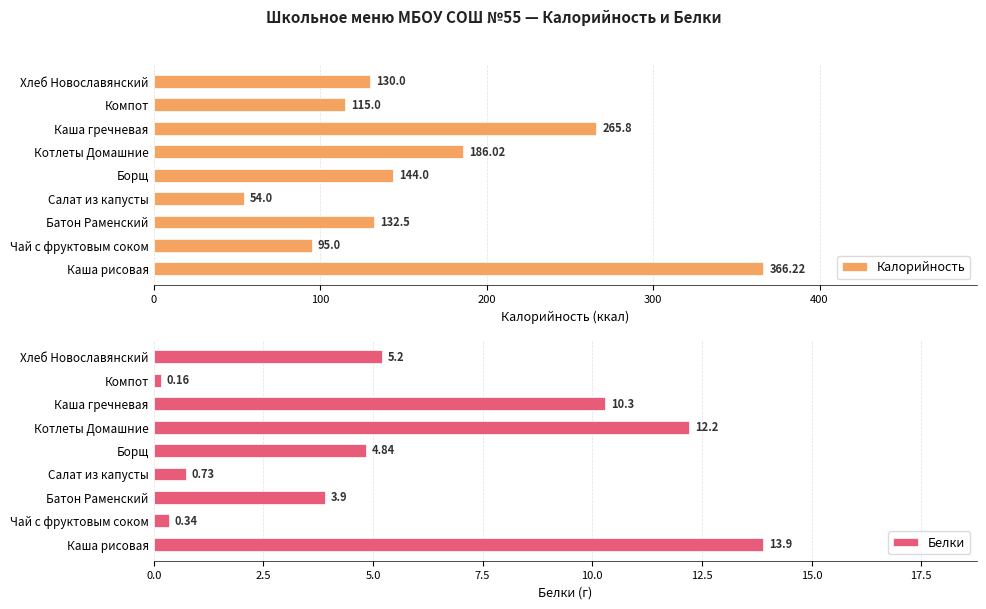

Read the Белки value at Хлеб Новославянский.

5.2